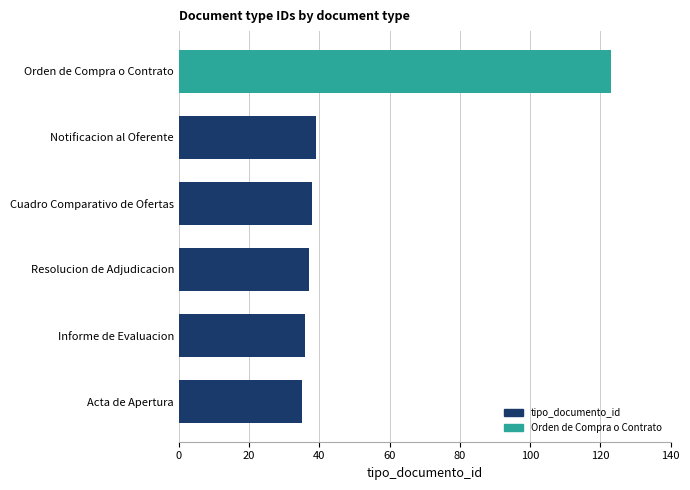

True or false: the data shows 76 at Orden de Compra o Contrato.

False